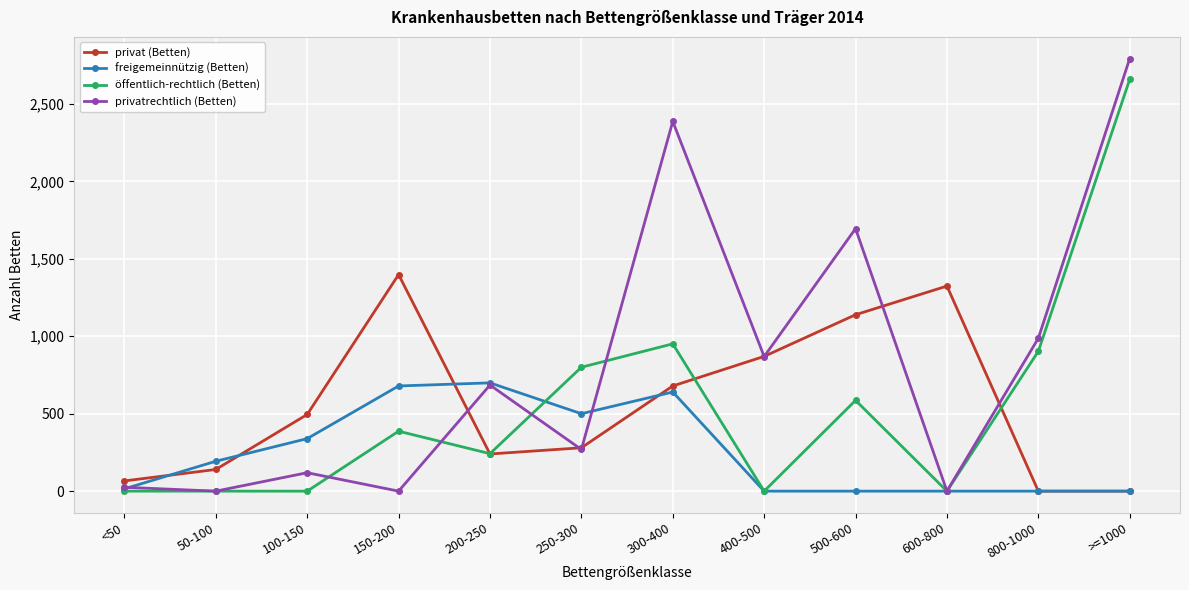

Does the chart display data point markers on the line(s)?

Yes